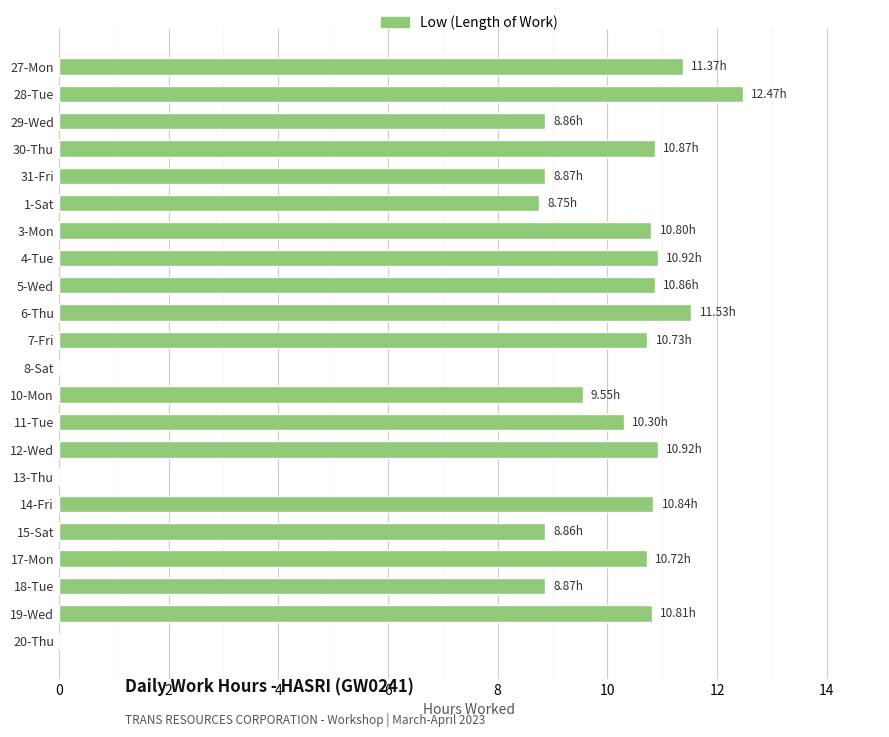

What is the sum of the values at 14-Fri and 3-Mon?

21.6